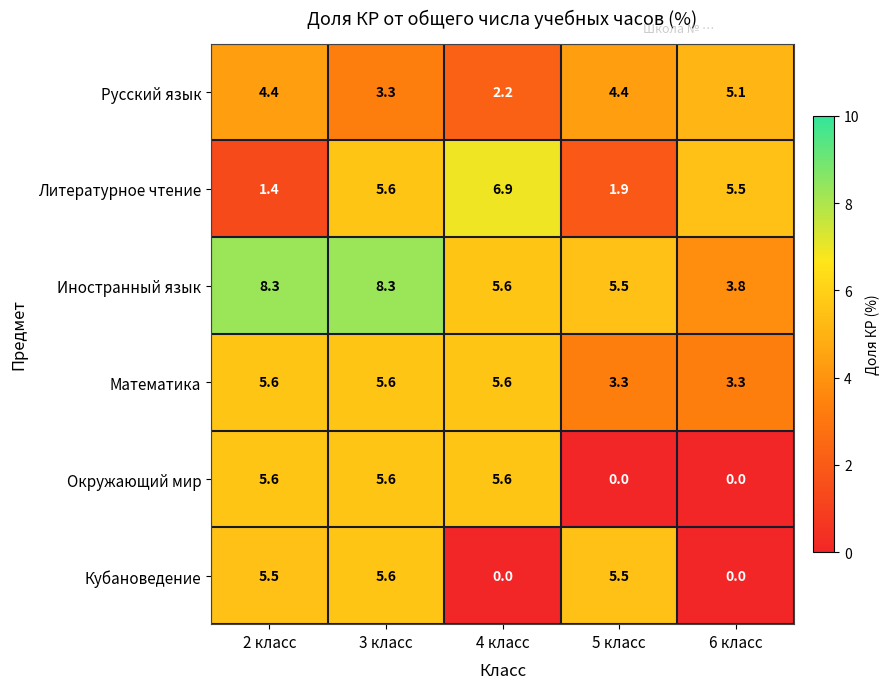

Count the number of categories in the chart.

5